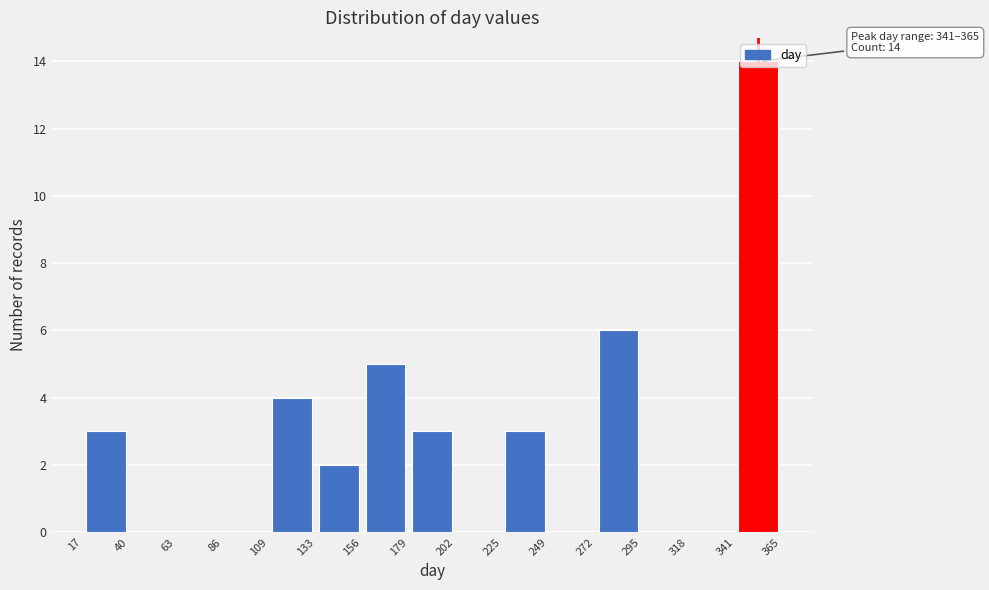

Over which range of the x-axis is the bar tallest?

341 to 365